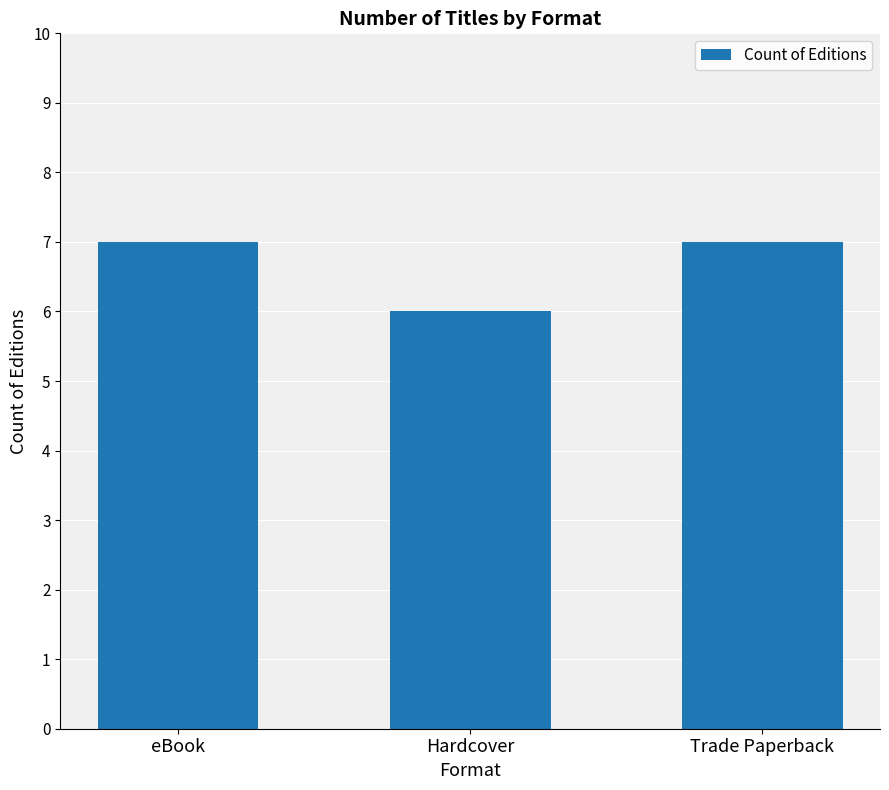

What is the change in value from eBook to Hardcover?

-1